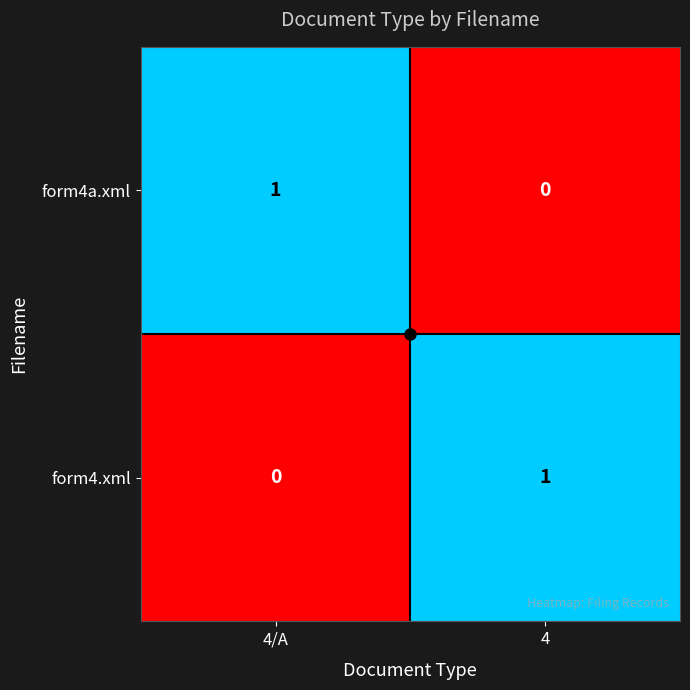

The form4a.xml series shows 0 at 4/A. True or false?

False